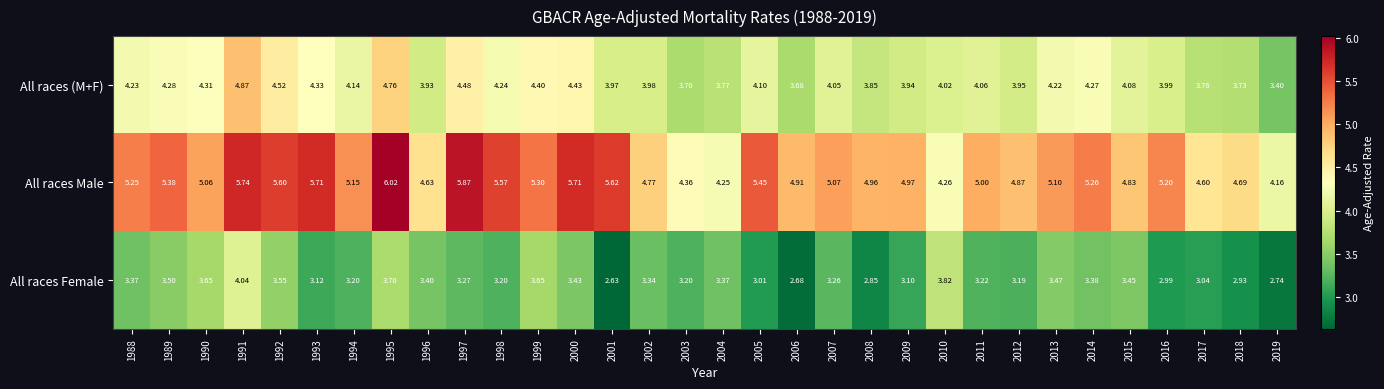

Rank the series by their average value, from highest to lowest.

All races Male, All races (M+F), All races Female